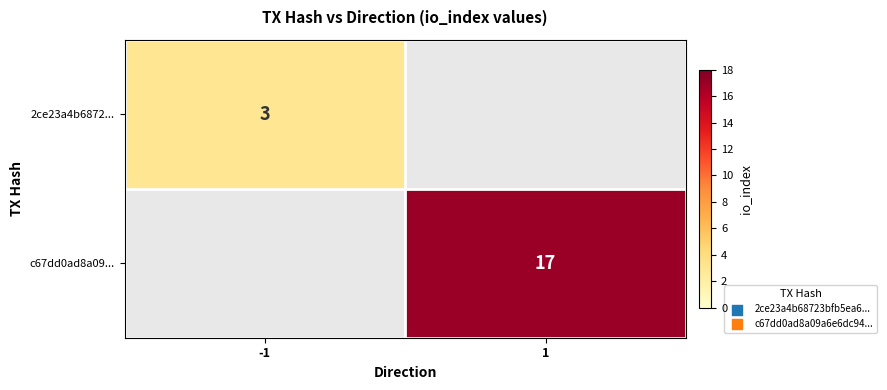

Which has a higher value, -1 or 1?

1